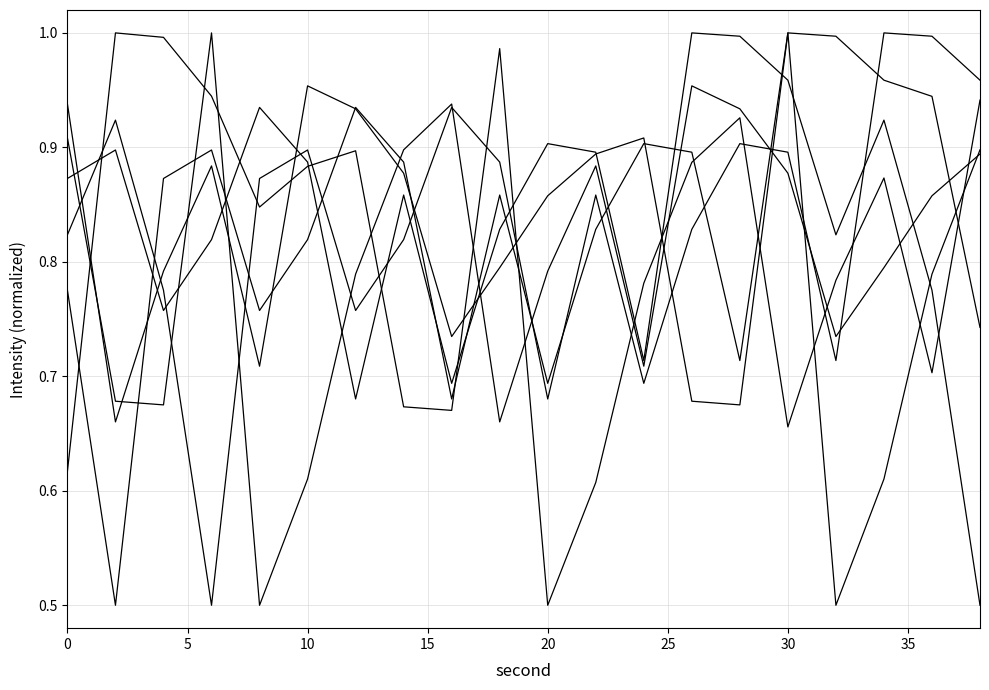

How many lines are shown in the chart?

6